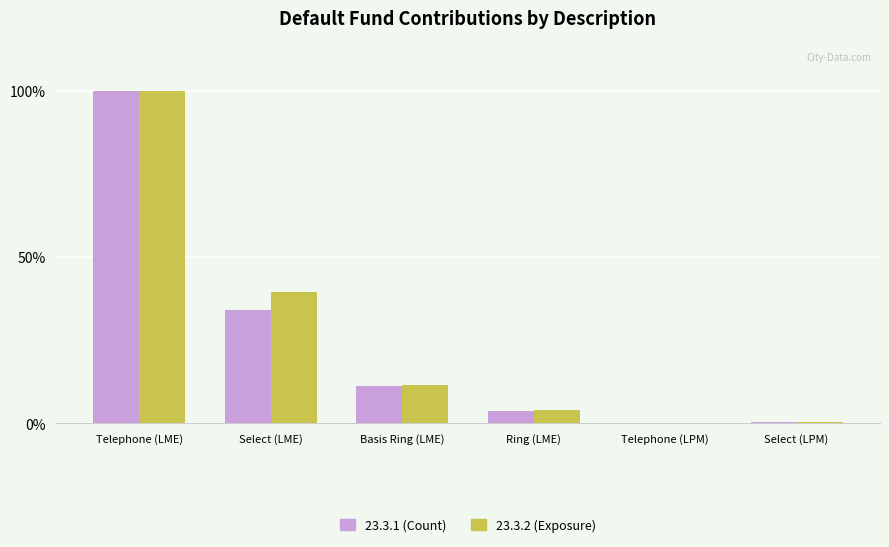

At which category is the sum across all series the highest?

Telephone (LME)